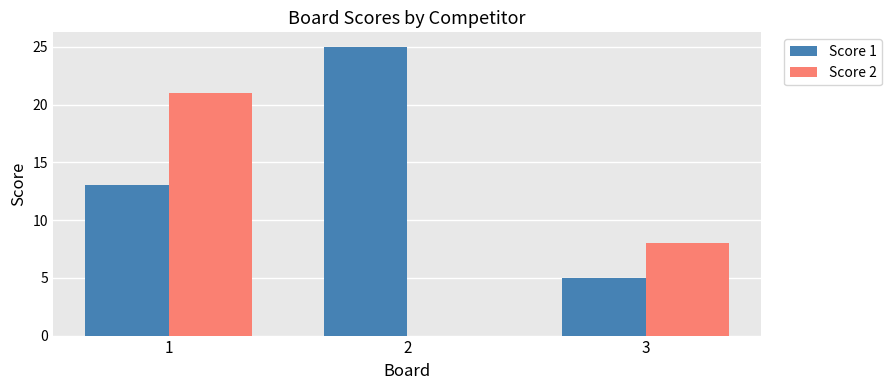

What is the difference between the Score 2 values at 2 and 1?

21